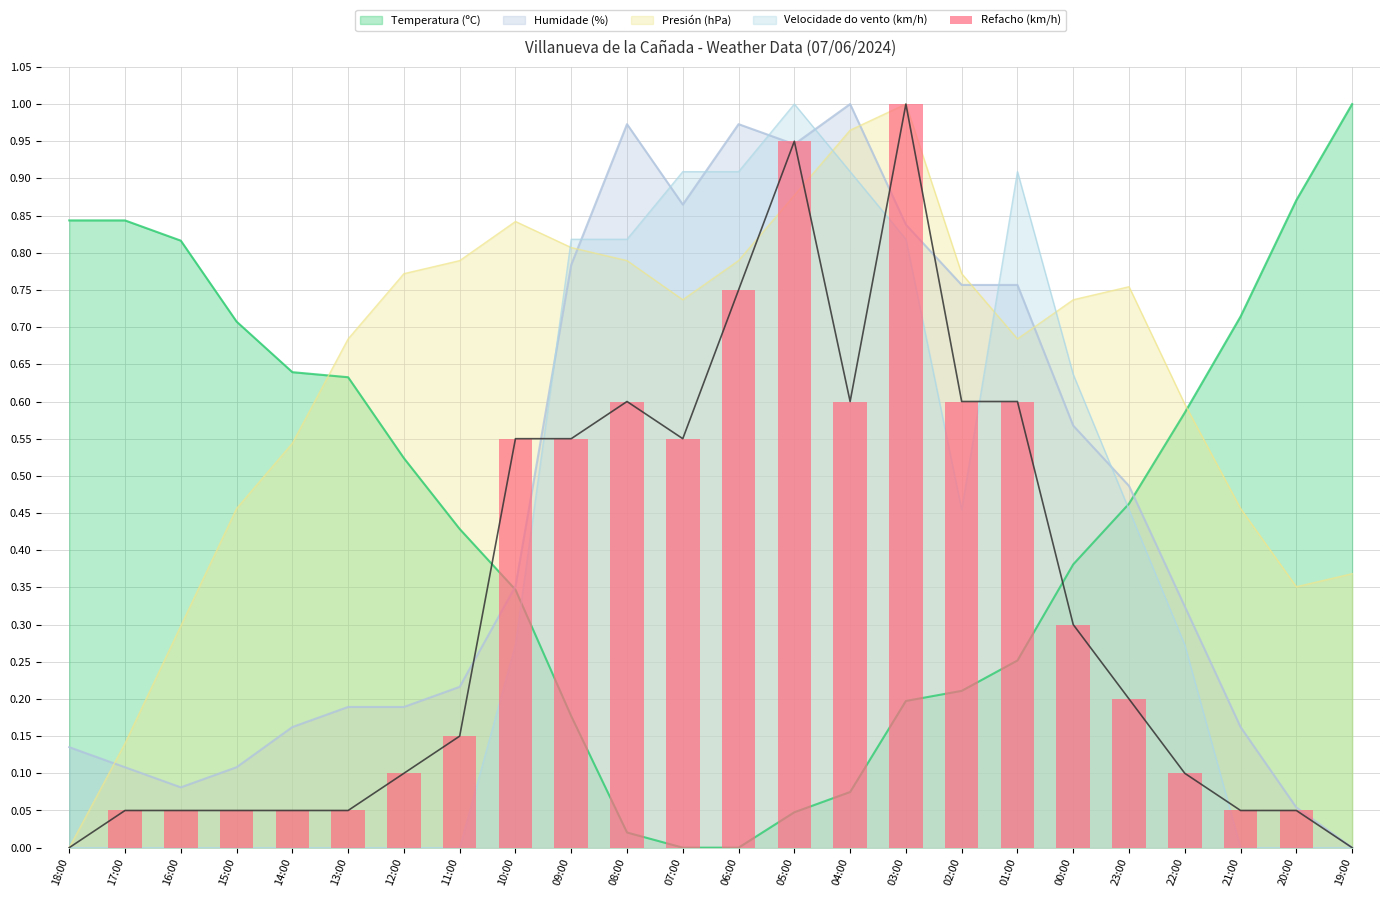

What is the average value?

0.3